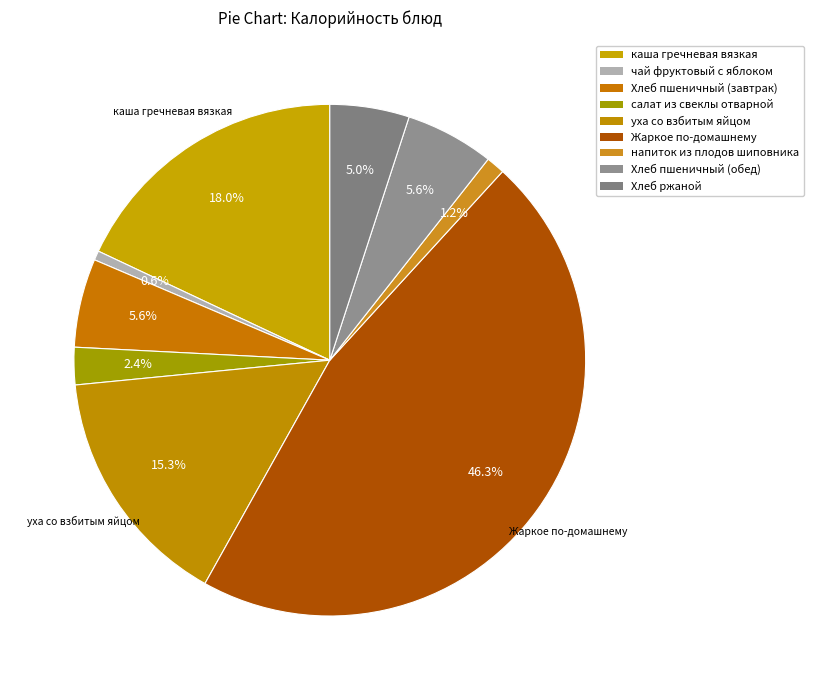

To the nearest percent, what portion does Жаркое по-домашнему represent?

46%